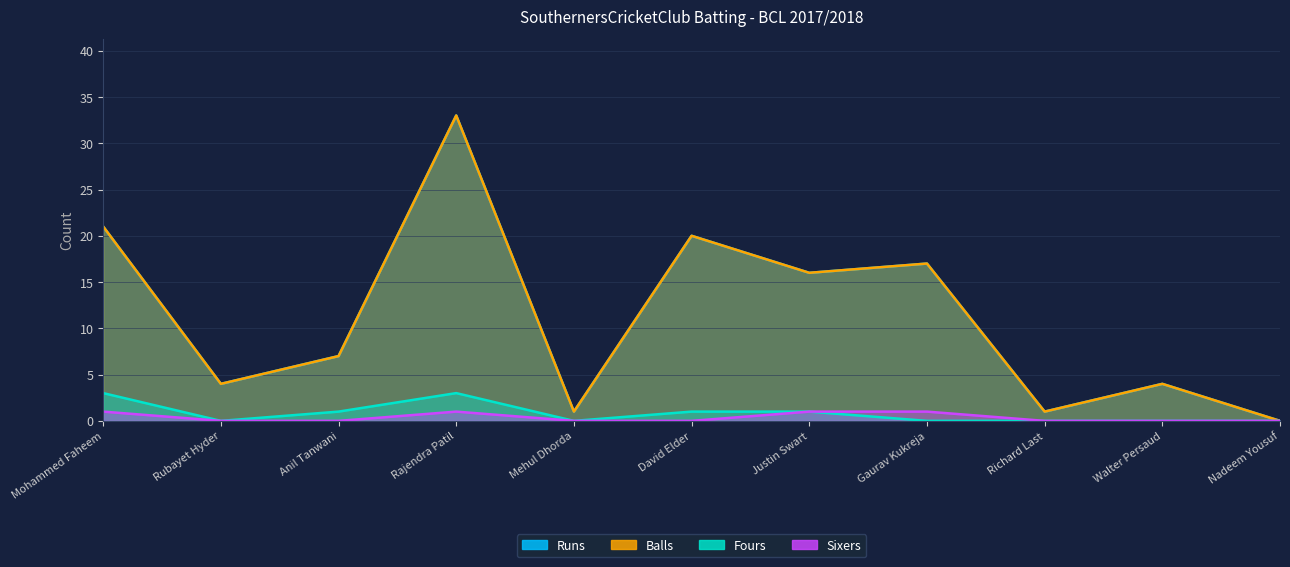

Which series changed the most between Mehul Dhorda and Gaurav Kukreja?

Runs